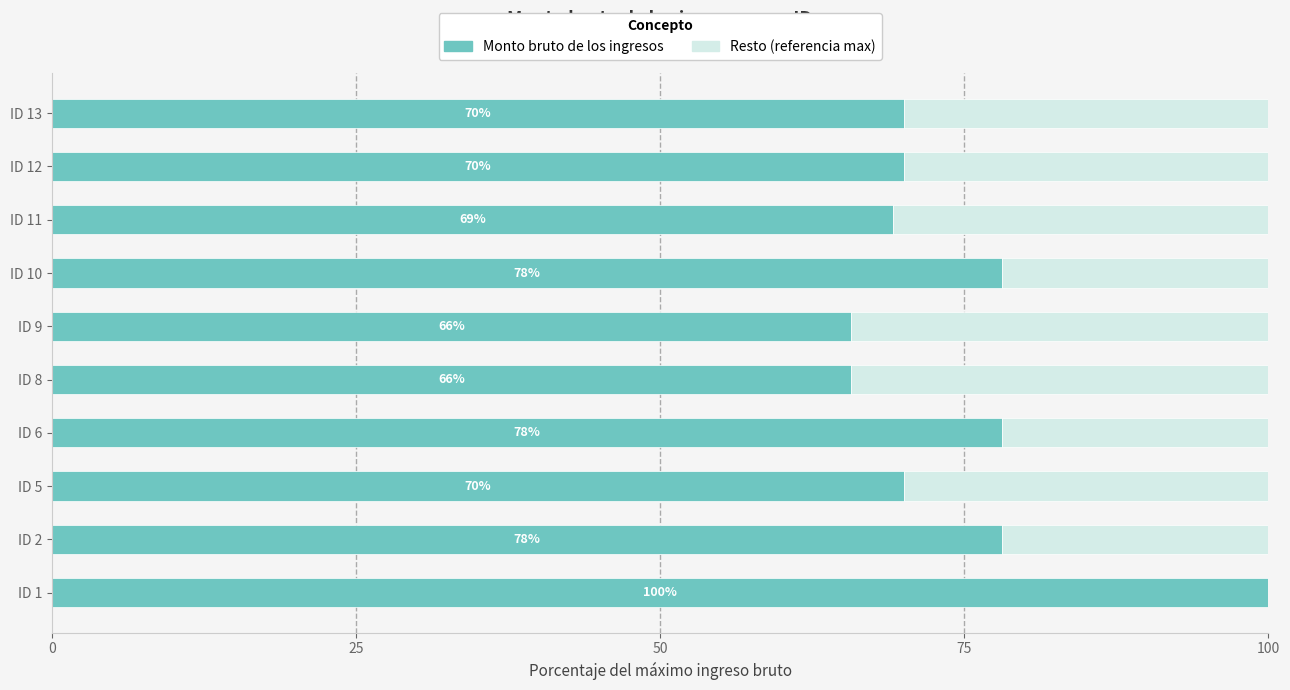

What value does the Monto bruto de los ingresos series have at ID 11?

69.2